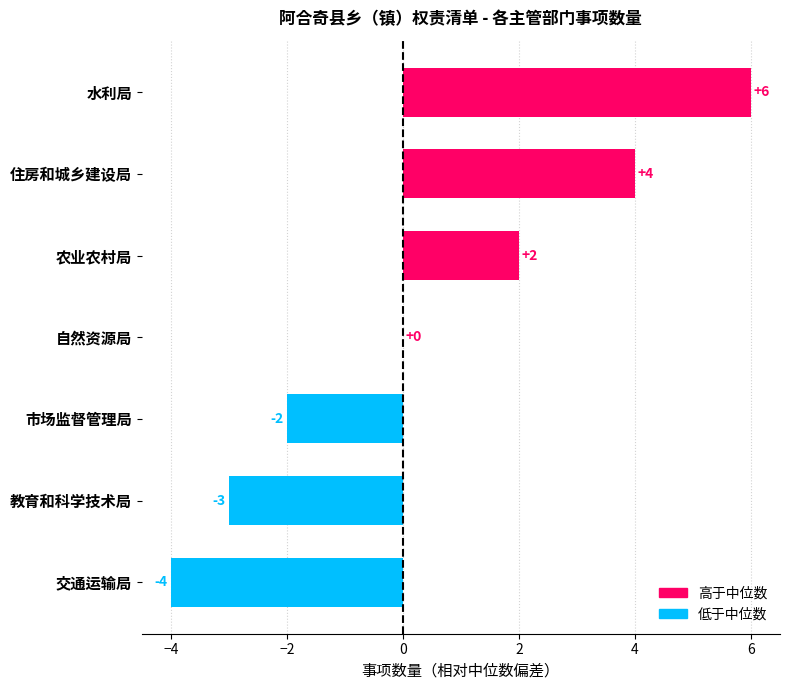

Count the number of data series in this chart.

1